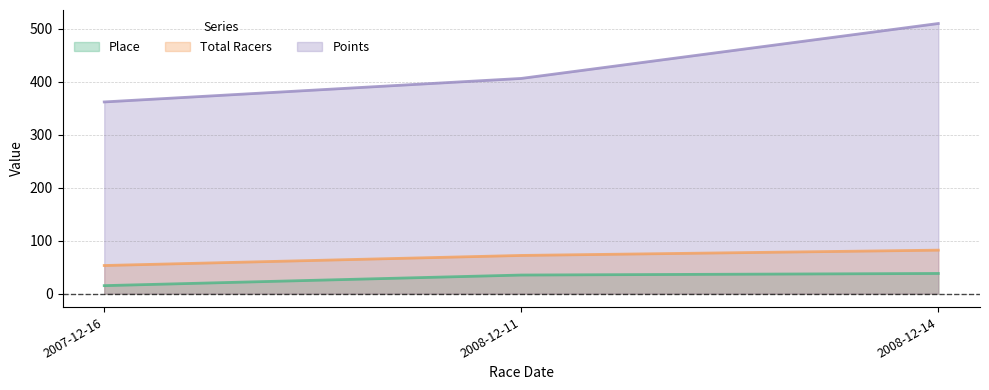

How many lines are shown in the chart?

3